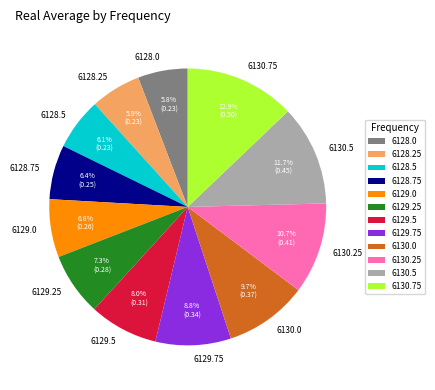

What is the largest slice in the pie chart?

6130.75